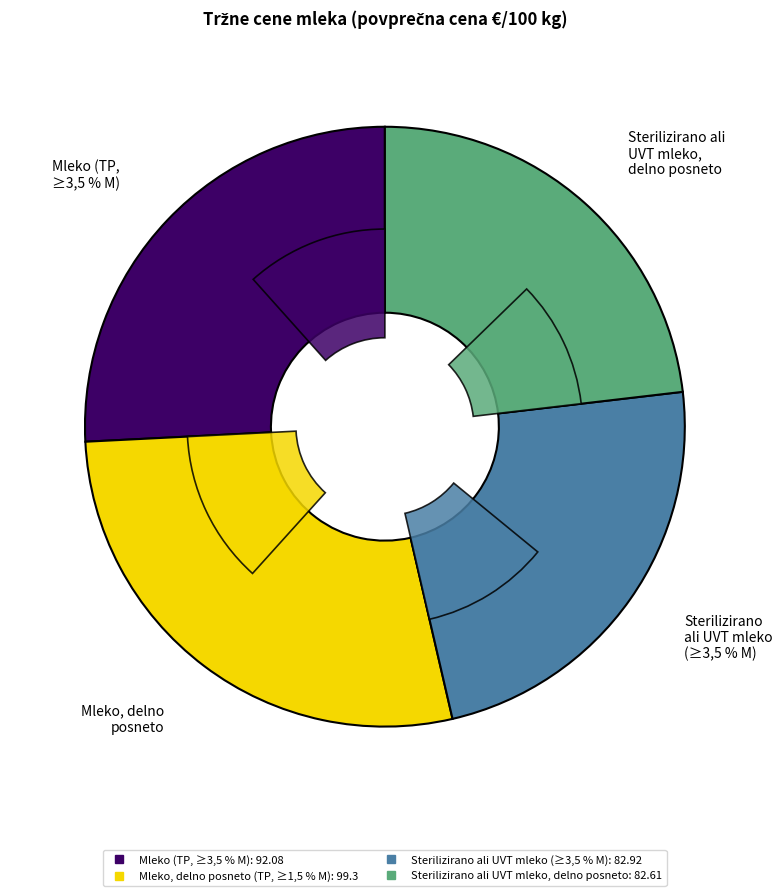

Count the number of slices in the pie.

4